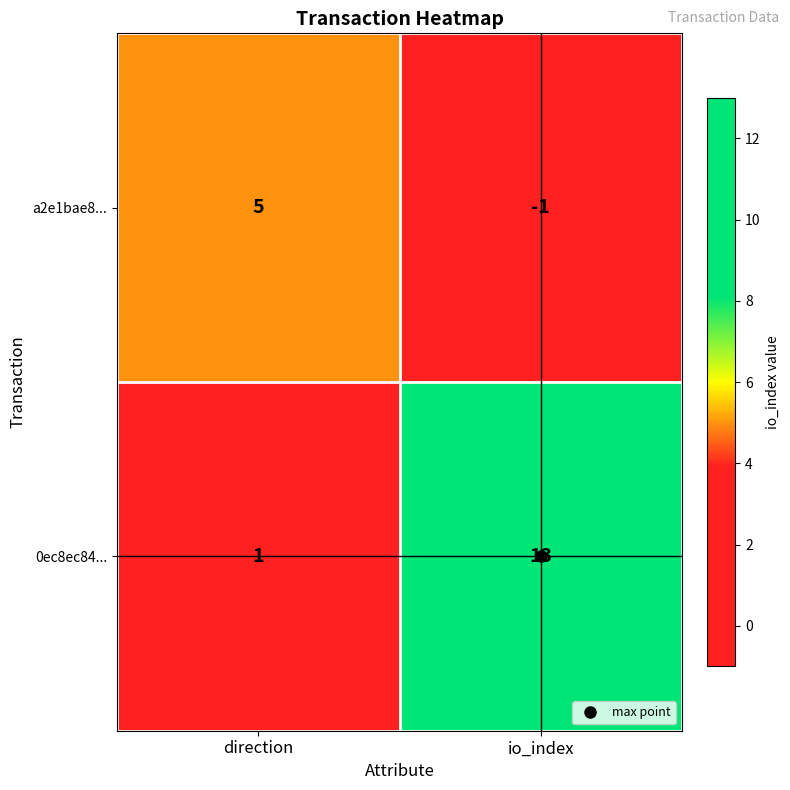

Rank the series by their maximum value, from lowest to highest.

a2e1bae8..., 0ec8ec84...